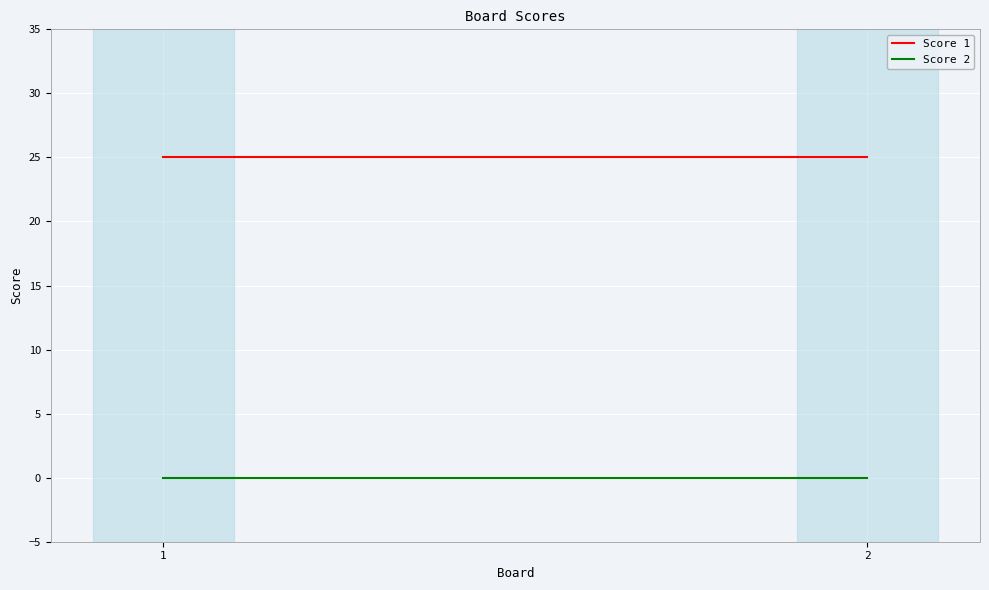

What is the value of the Score 1 point at the 2nd from the left?

25